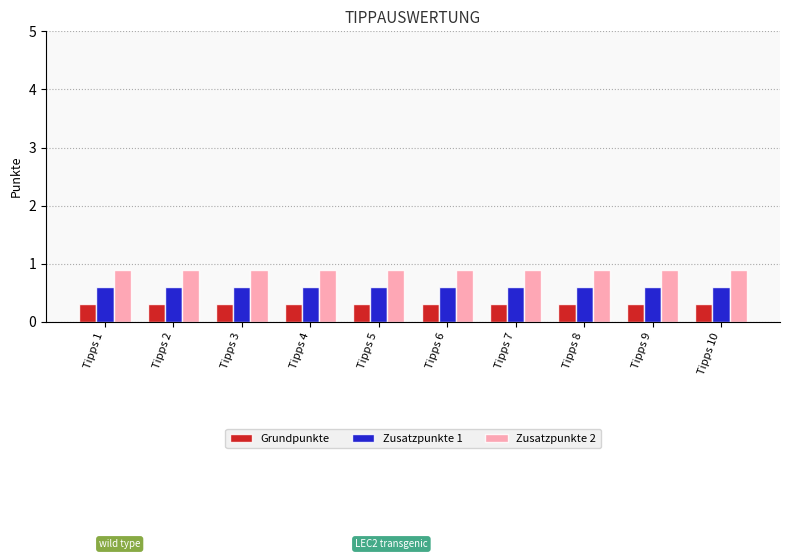

Between Tipps 2 and Tipps 9, which series saw the biggest shift?

Grundpunkte